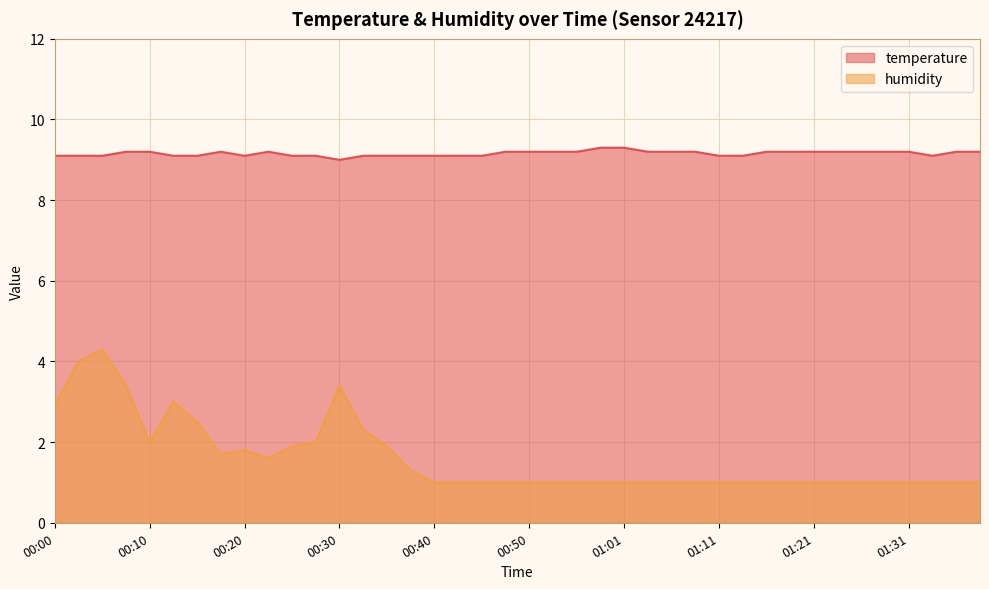

At which category is the sum across all series the highest?

00:05